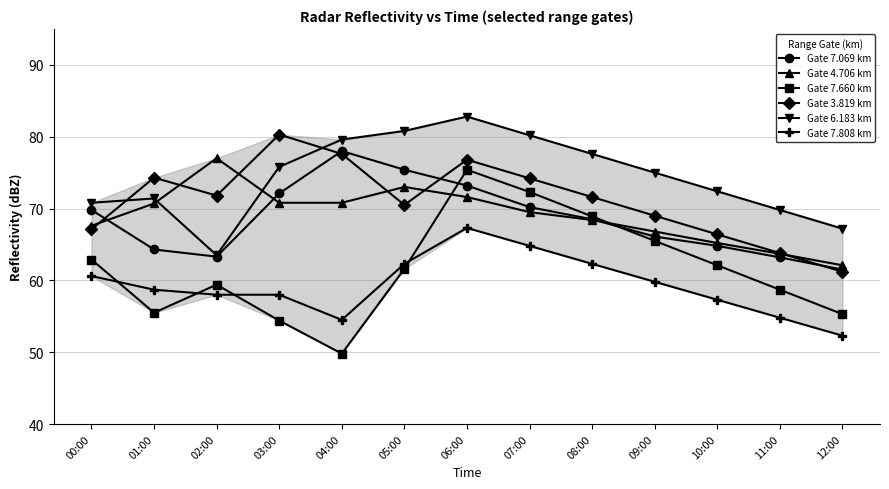

What is the sum of all Gate 4.706 km values?

897.2